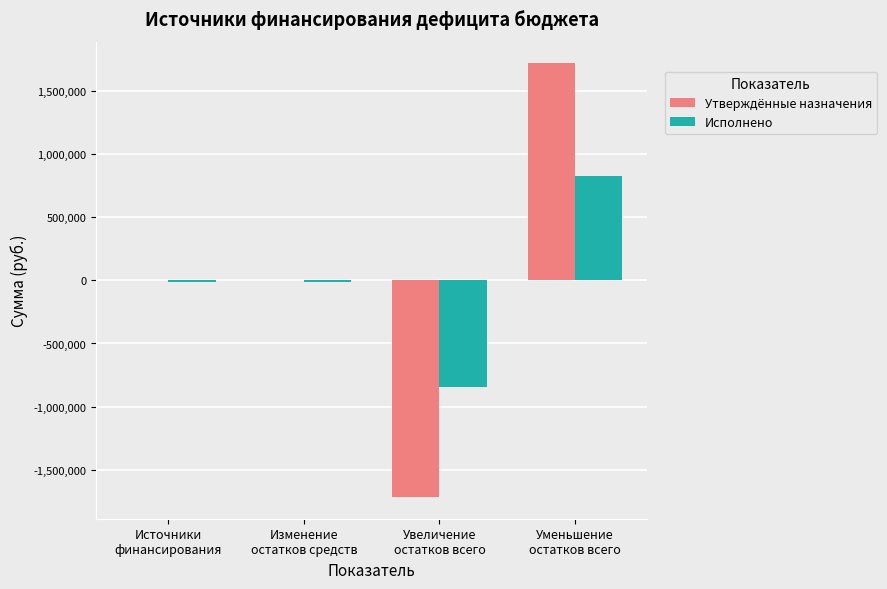

What is the highest value of the Исполнено series?

832210.6